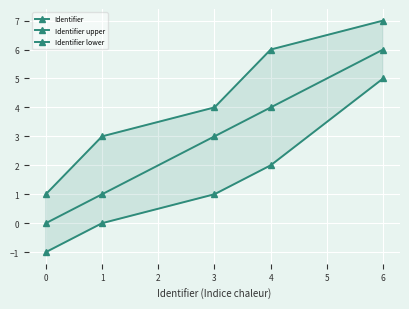

Does the chart display data point markers on the line(s)?

Yes